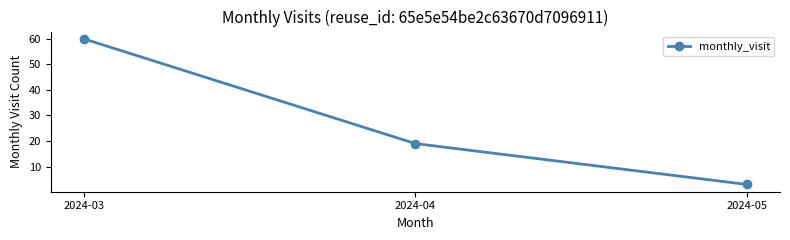

What is the sum of all values?

82